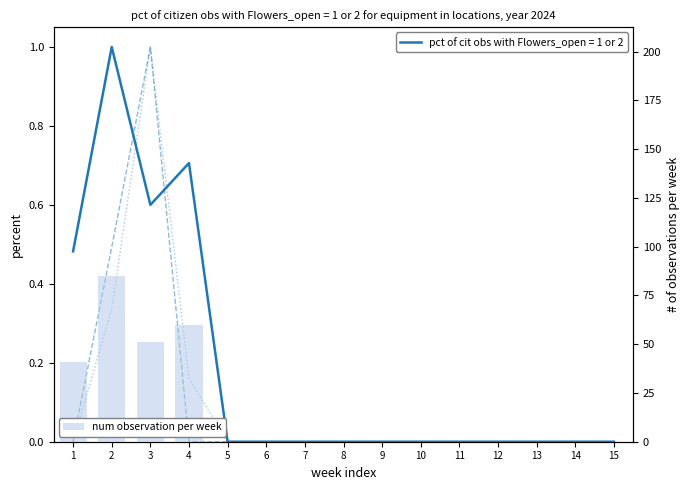

The value of delta_cool (normalized) at 9 is -0.4. True or false?

False